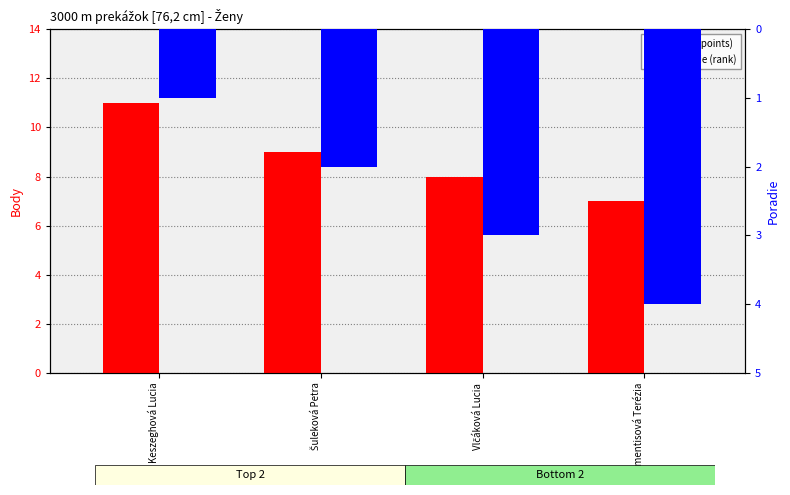

What is the average value of the Body series?

9